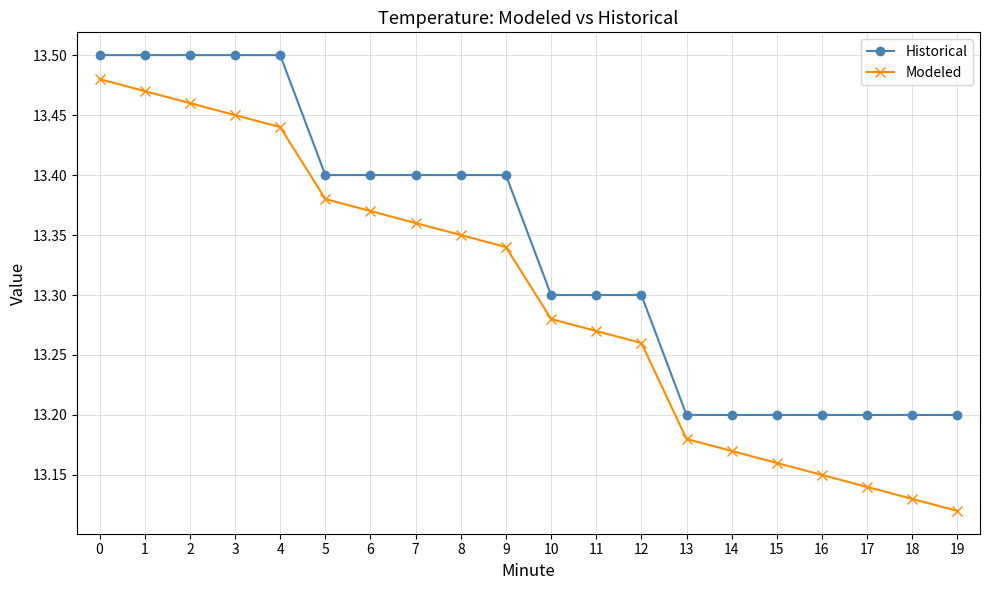

Which series has the largest range (max minus min)?

Modeled